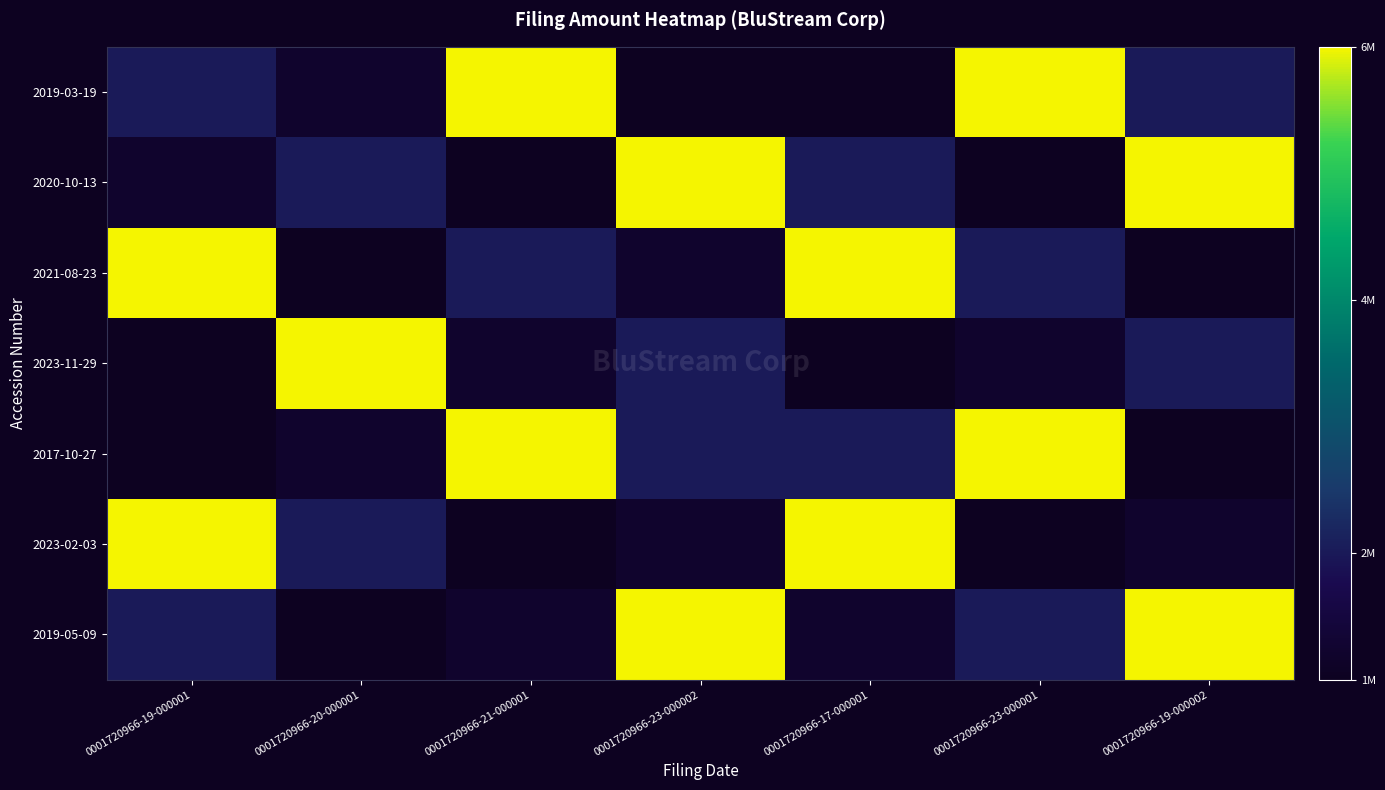

At how many categories does at least one series exceed 4386700?

7